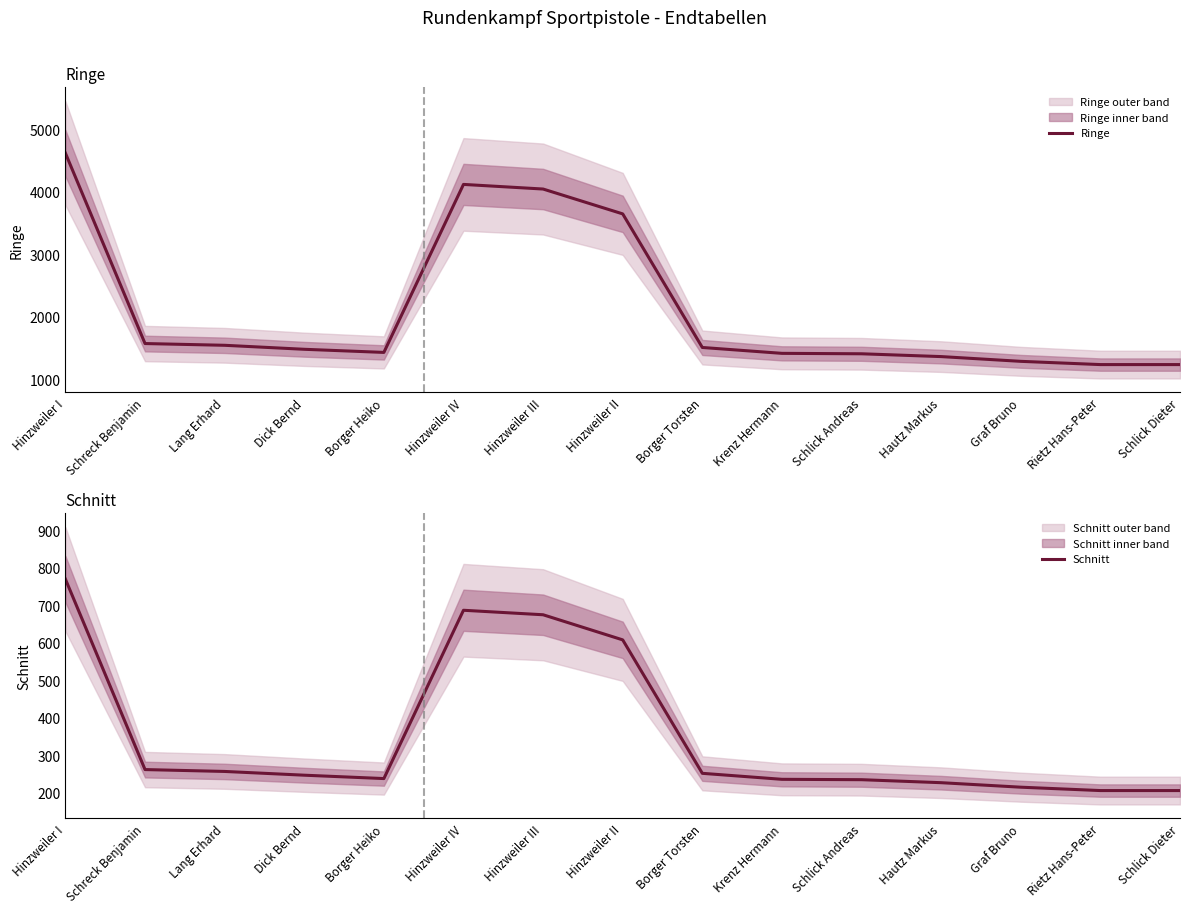

What is the difference between the Ringe values at Hinzweiler IV and Schreck Benjamin?

2549